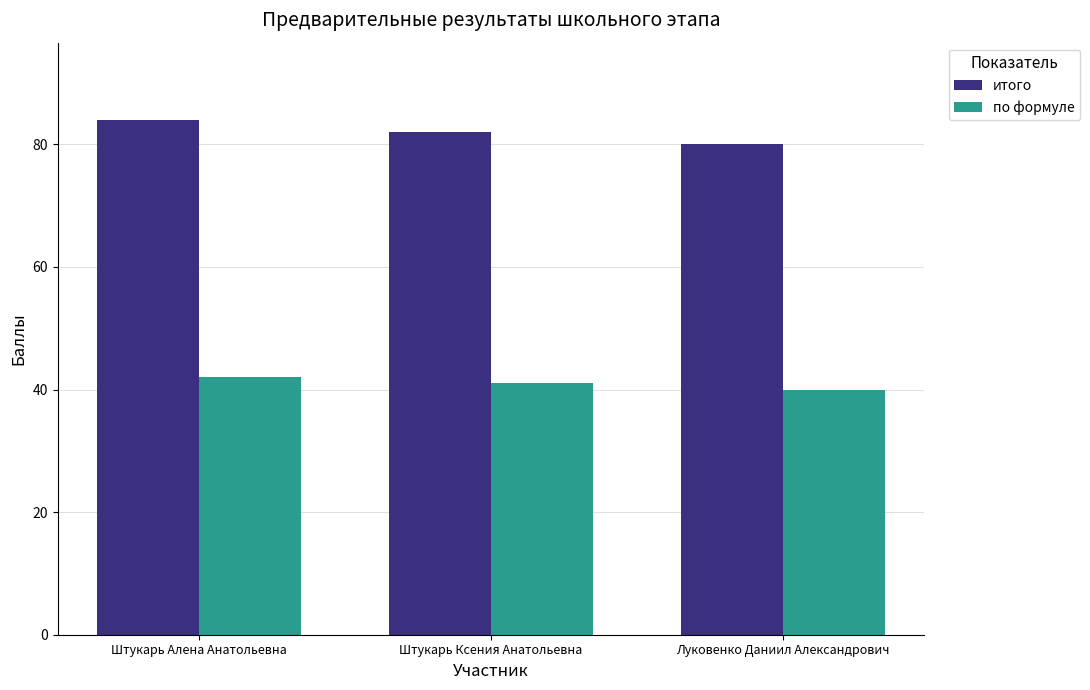

How many distinct data groups are displayed?

2